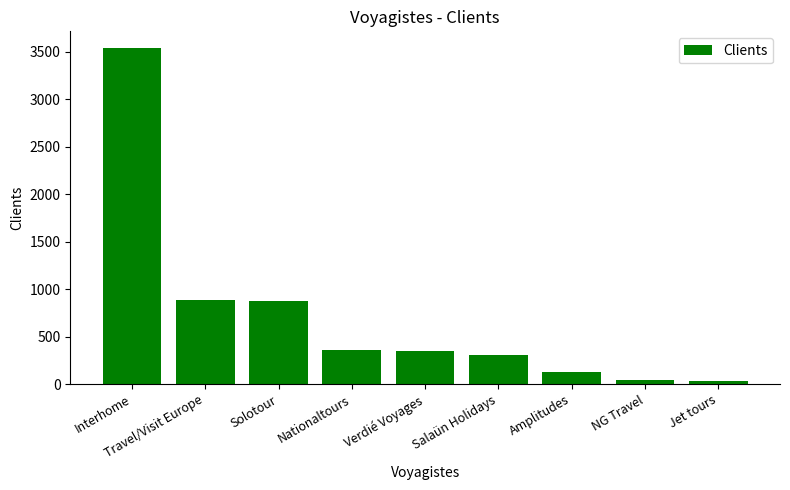

True or false: the data shows 350 at Verdié Voyages.

True